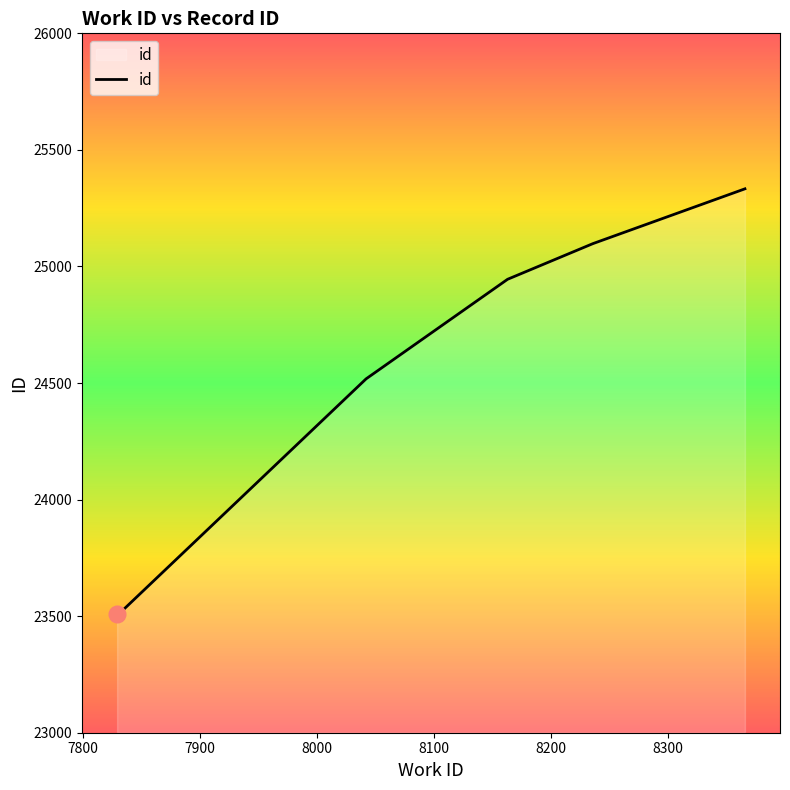

What is the sum of all values?

146931